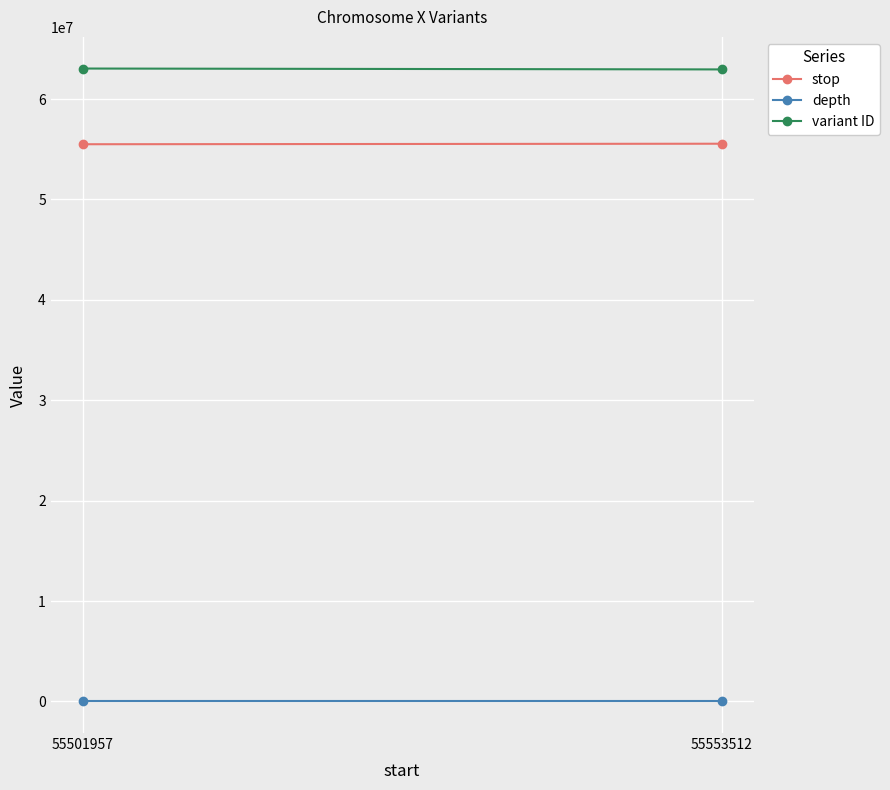

How many distinct data groups are displayed?

3